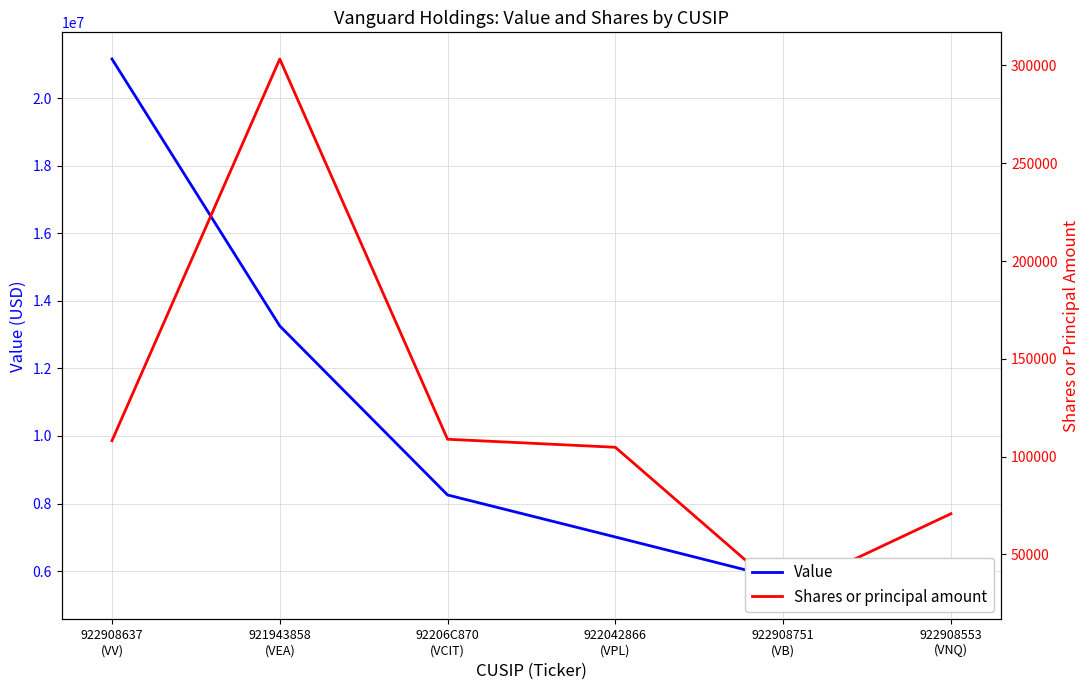

Rank the series by their average value, from highest to lowest.

Value, Shares or principal amount